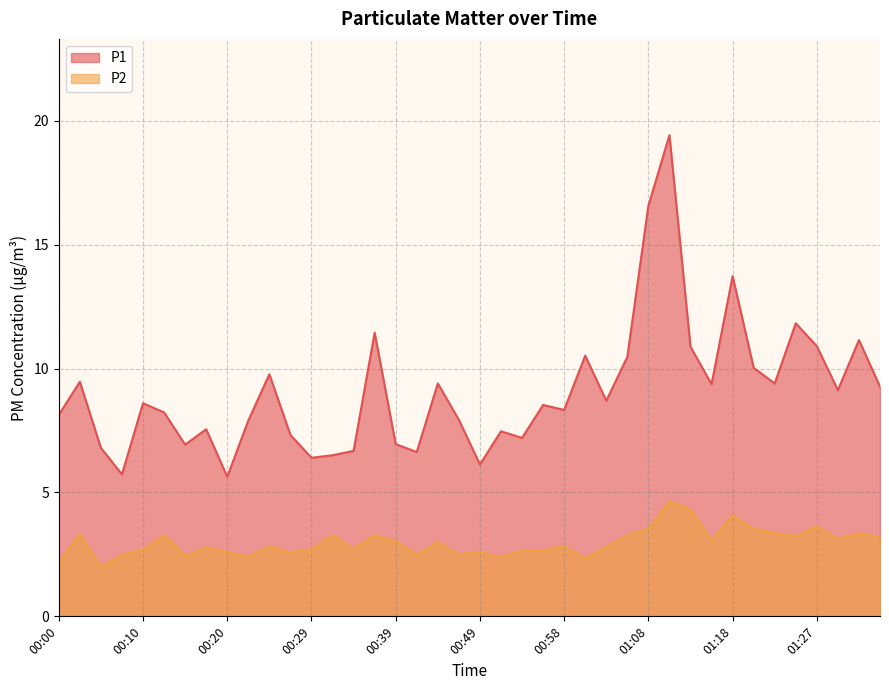

List the labels in order of P1 value, largest first.

01:10, 01:08, 01:18, 01:25, 00:36, 01:32, 01:27, 01:13, 01:01, 01:06, 01:20, 00:24, 00:02, 00:44, 01:23, 01:15, 01:35, 01:30, 01:03, 00:10, 00:56, 00:58, 00:12, 00:00, 00:46, 00:22, 00:17, 00:51, 00:27, 00:53, 00:39, 00:15, 00:05, 00:34, 00:41, 00:32, 00:29, 00:49, 00:07, 00:20